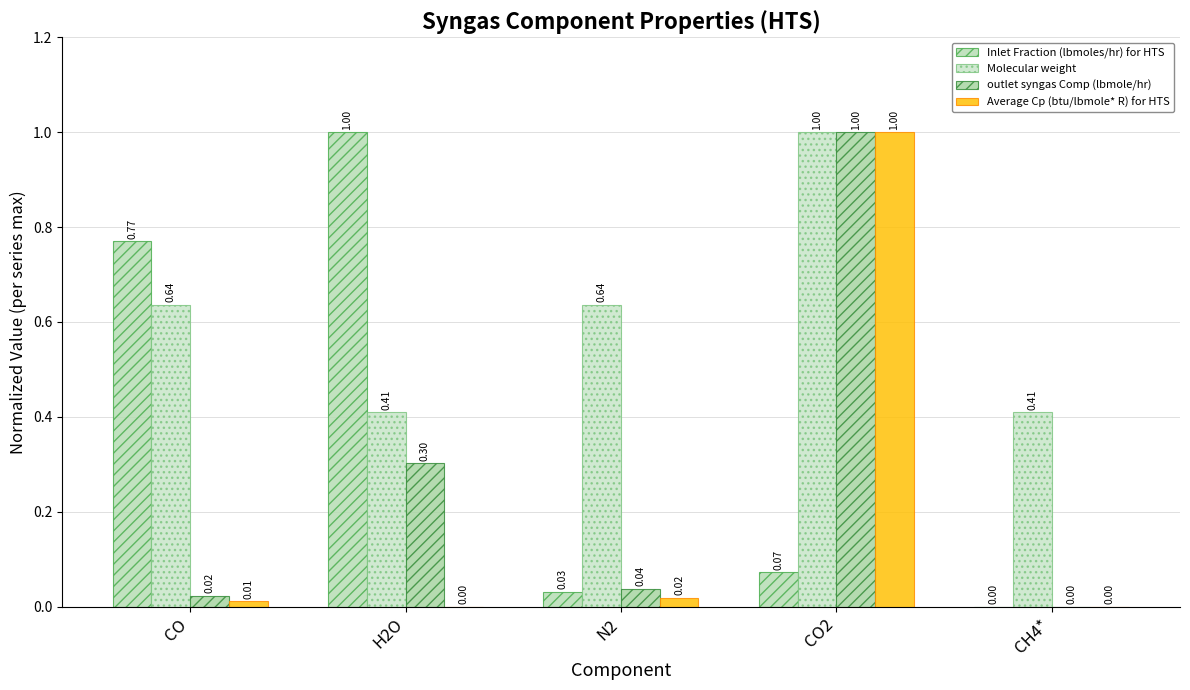

The Inlet Fraction (lbmoles/hr) for HTS series shows 0.0 at N2. True or false?

False